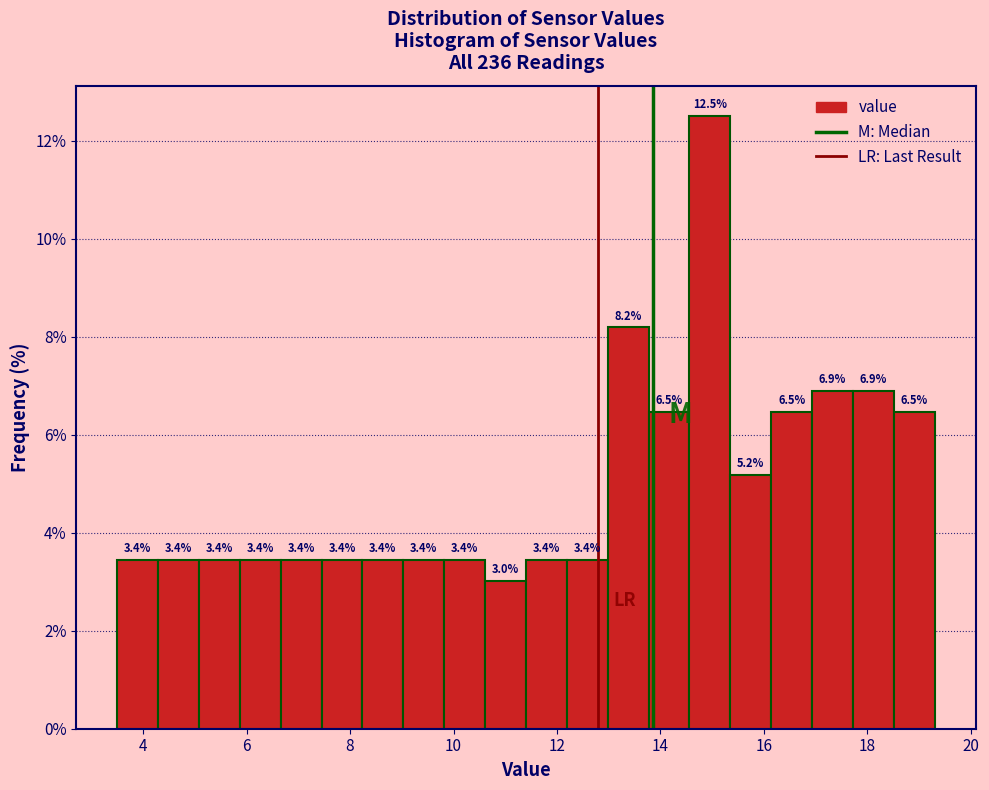

Read against the x-axis, roughly where is the centre of the tallest bar?

15.0